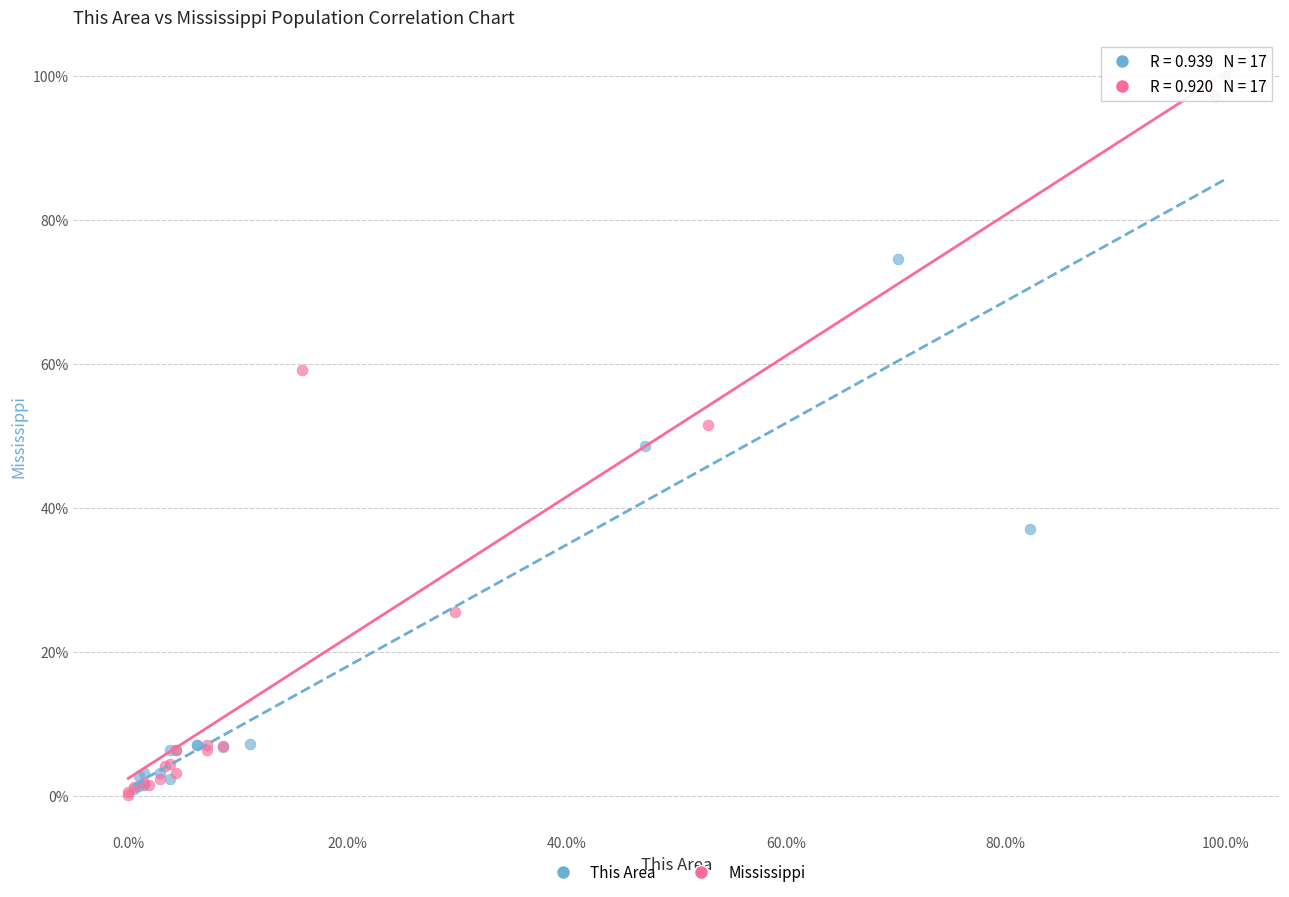

What are all the series names shown in the legend?

This Area, Mississippi